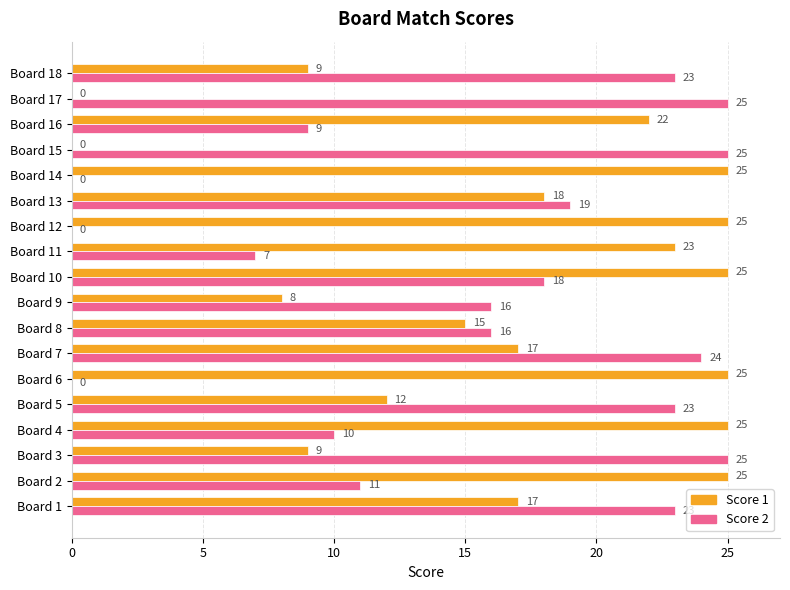

Count the number of categories in the chart.

18